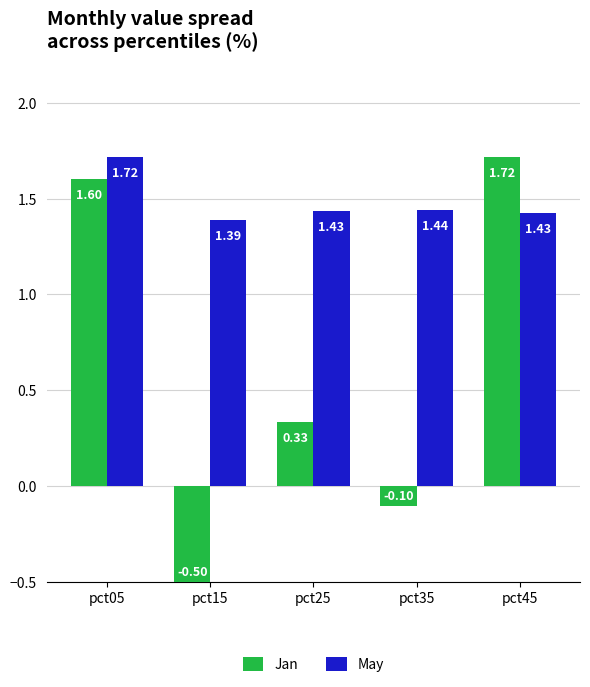

Between pct25 and pct35, which series saw the biggest shift?

Jan